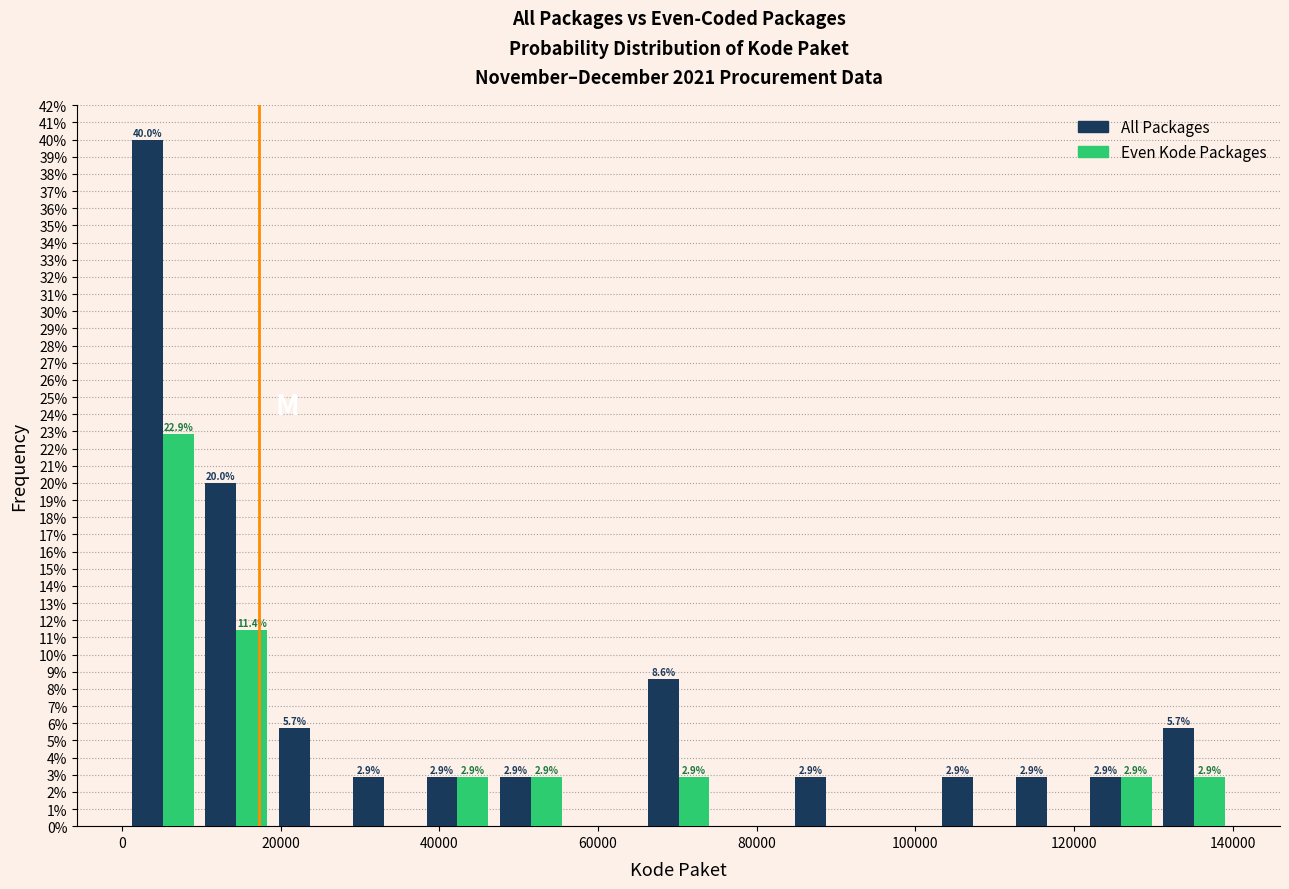

In the Even Kode Packages series, which range on the x-axis has the tallest bar?

0 to 10000